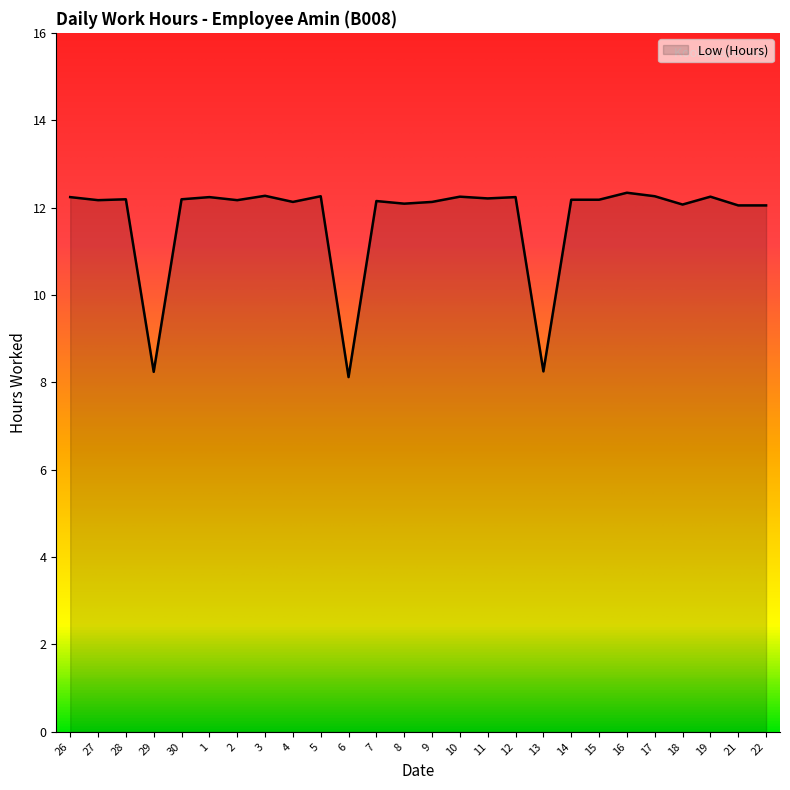

Does the chart display data point markers on the line(s)?

No